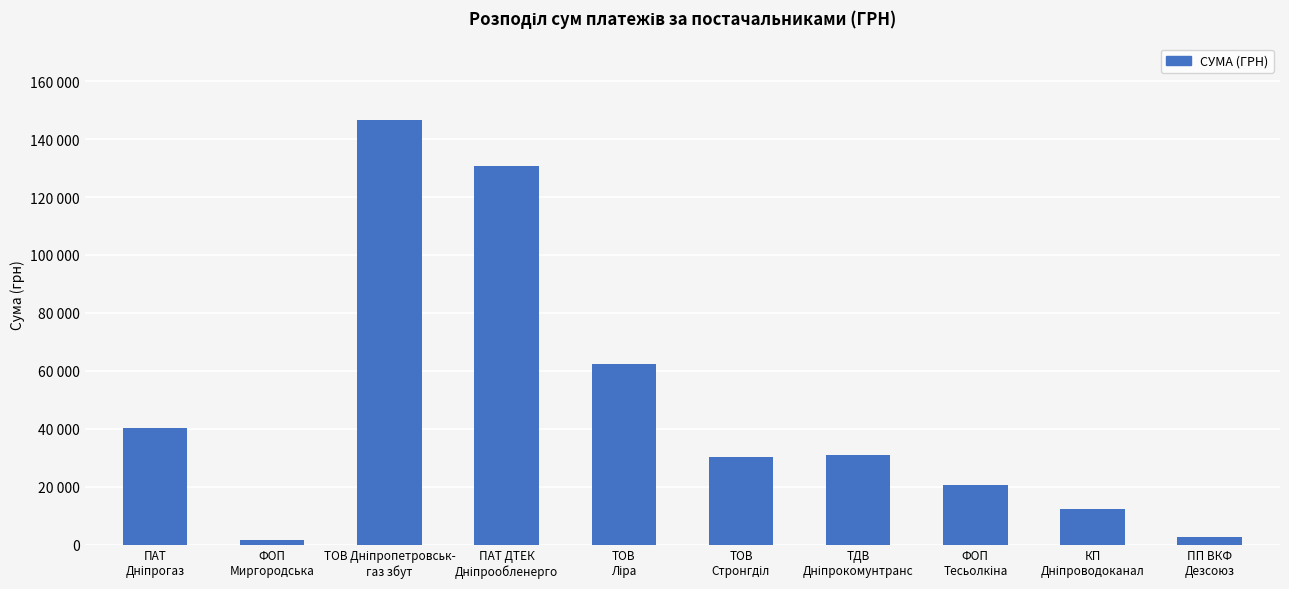

List the labels in order of value, largest first.

ТОВ Дніпропетровськ-
газ збут, ПАТ ДТЕК
Дніпрообленерго, ТОВ
Ліра, ПАТ
Дніпрогаз, ТДВ
Дніпрокомунтранс, ТОВ
Стронгділ, ФОП
Тесьолкіна, КП
Дніпроводоканал, ПП ВКФ
Дезсоюз, ФОП
Миргородська